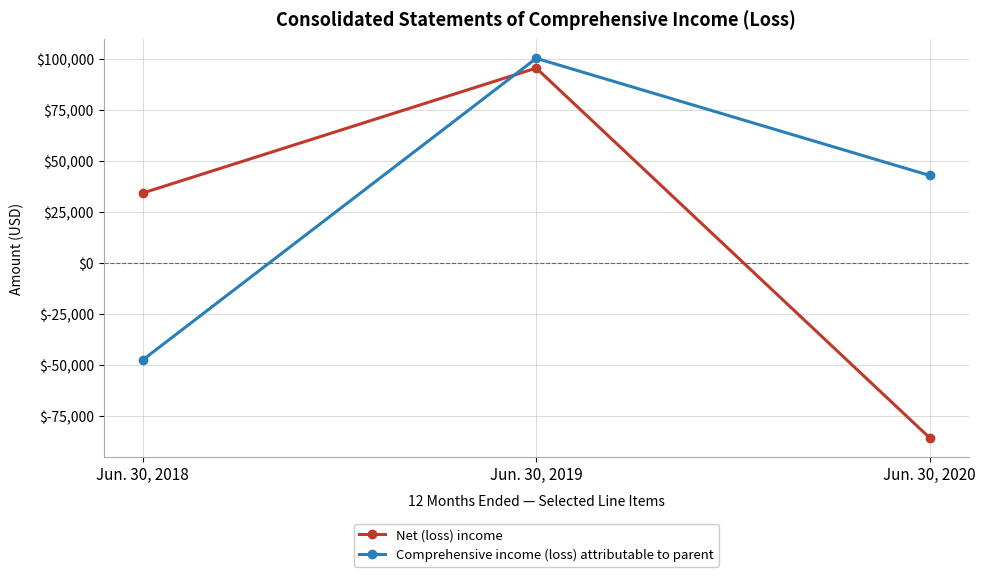

What value does the Comprehensive income (loss) attributable to parent series have at Jun. 30, 2019?

100369